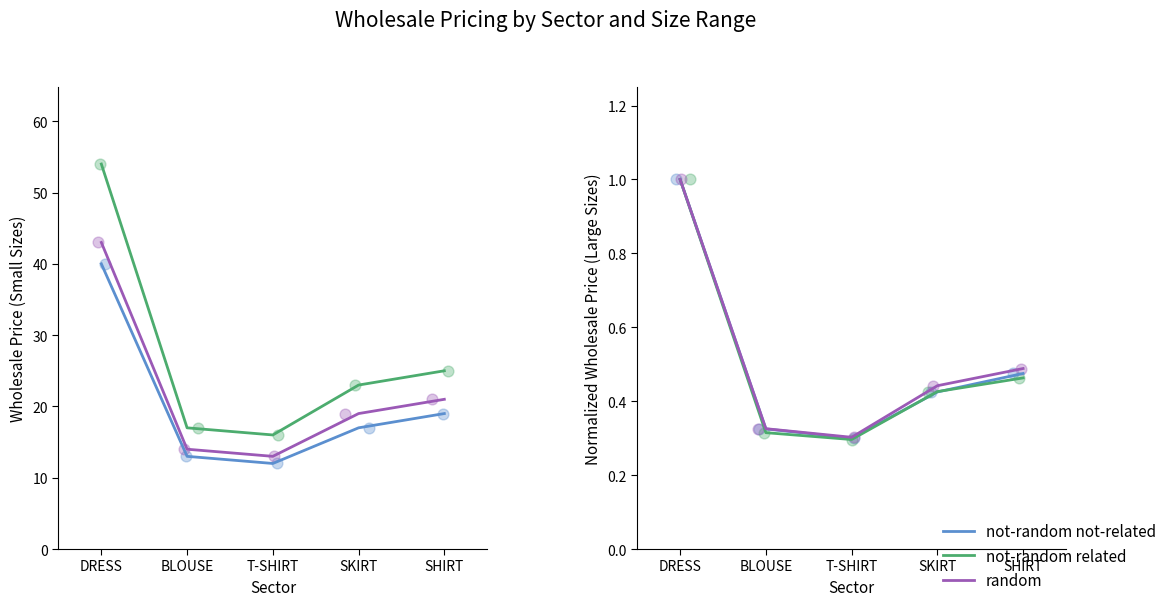

Is the value of not-random related at BLOUSE greater than the value of random at SKIRT?

No